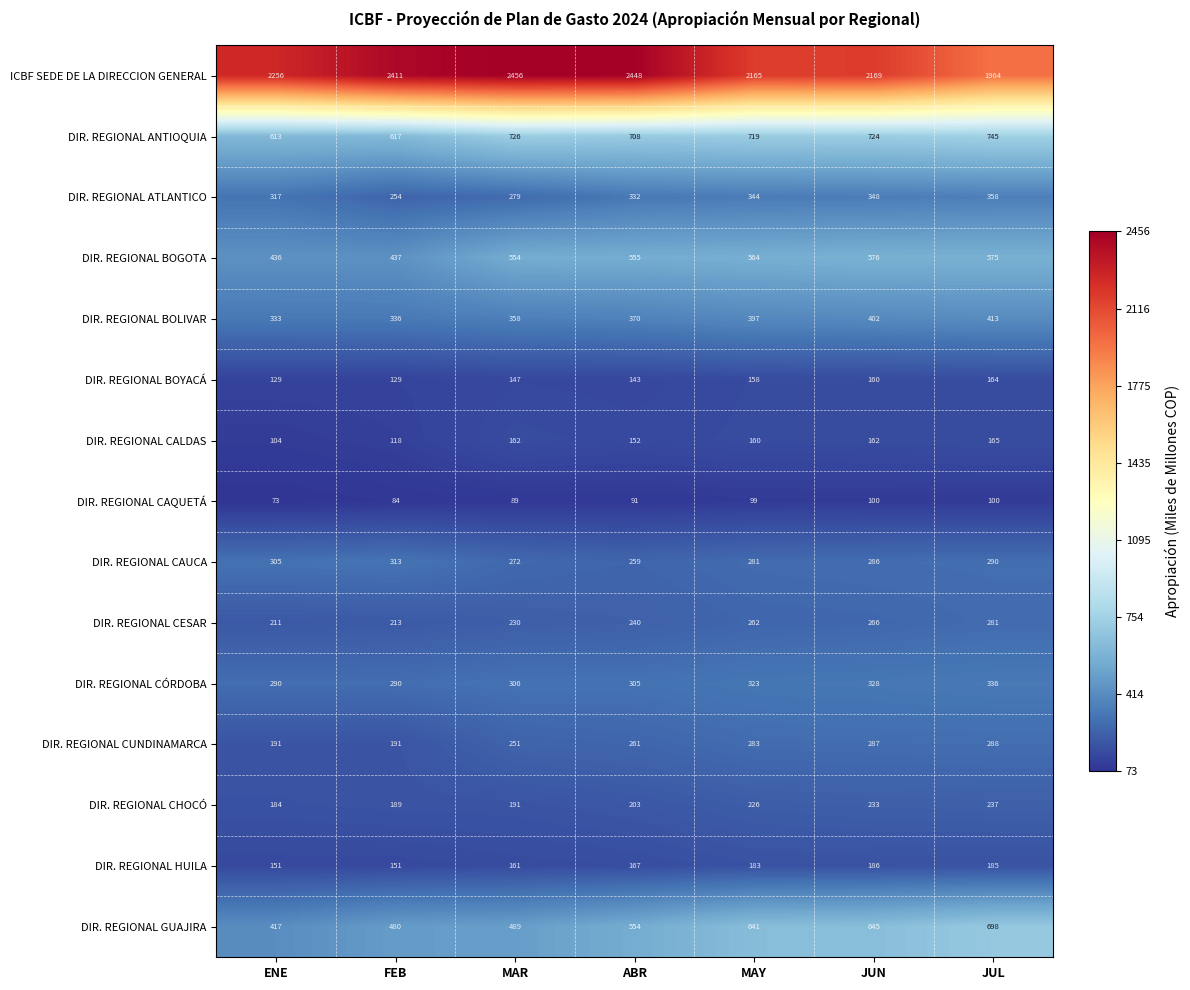

Count the number of categories in the chart.

7